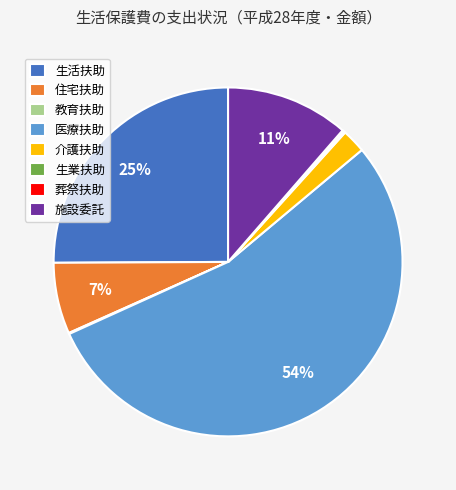

What percentage is the 施設委託 slice, to the nearest percent?

11%